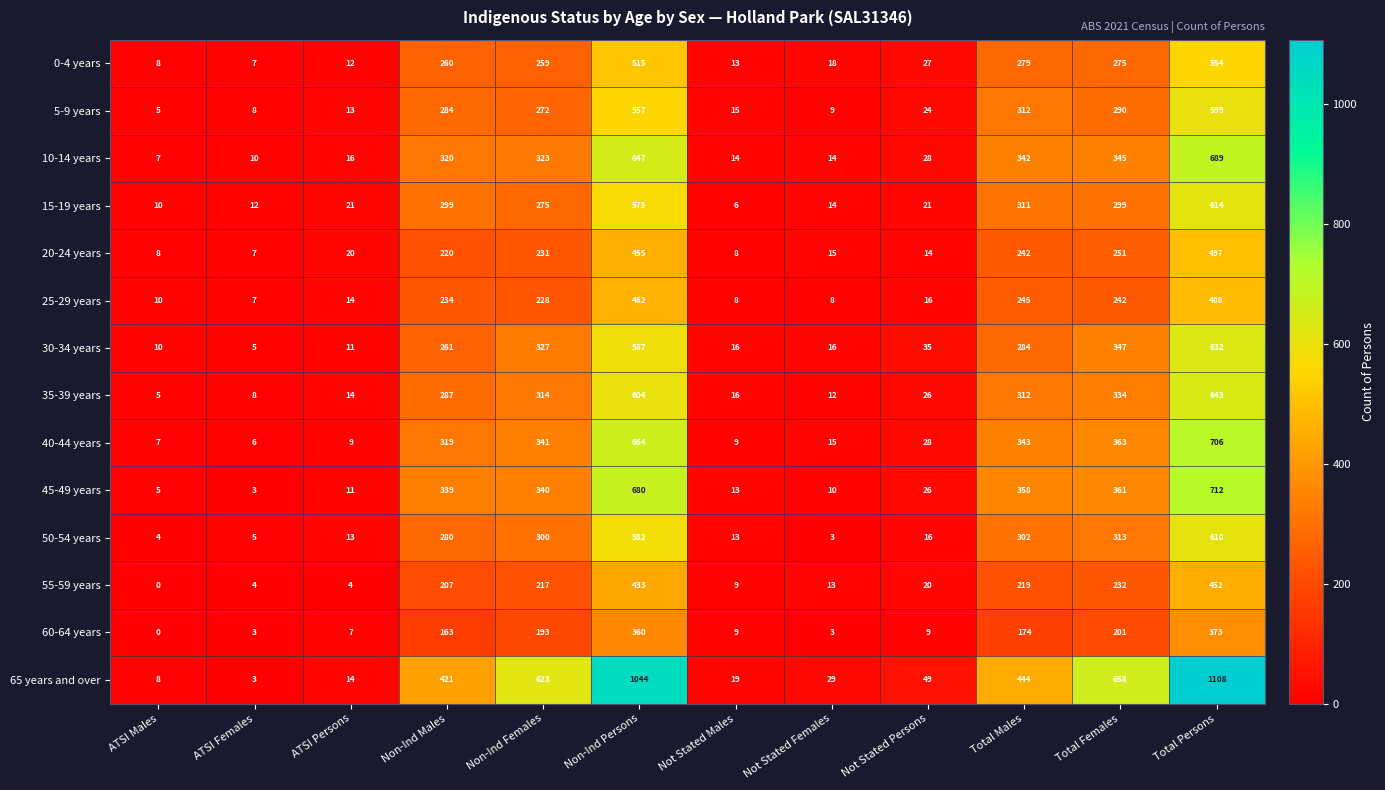

What is the greatest value displayed?

1108